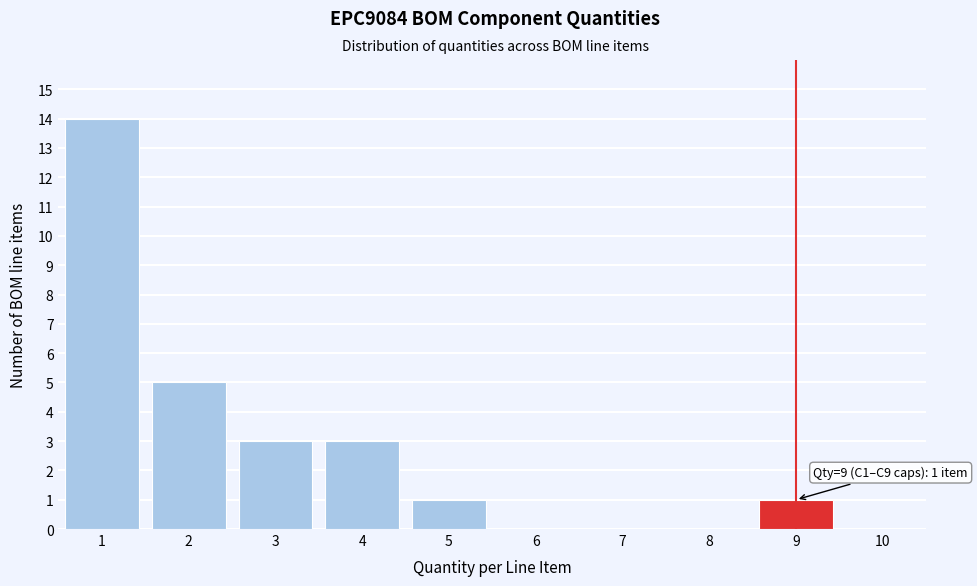

Which range on the x-axis has the tallest bar?

0.5 to 1.5